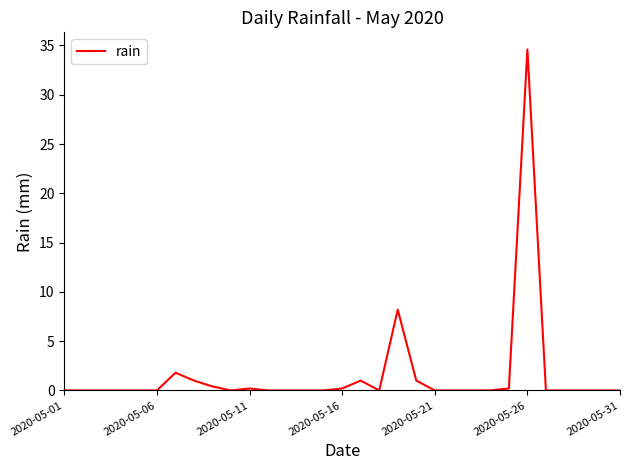

True or false: the data has more than 2 interior local peaks.

True